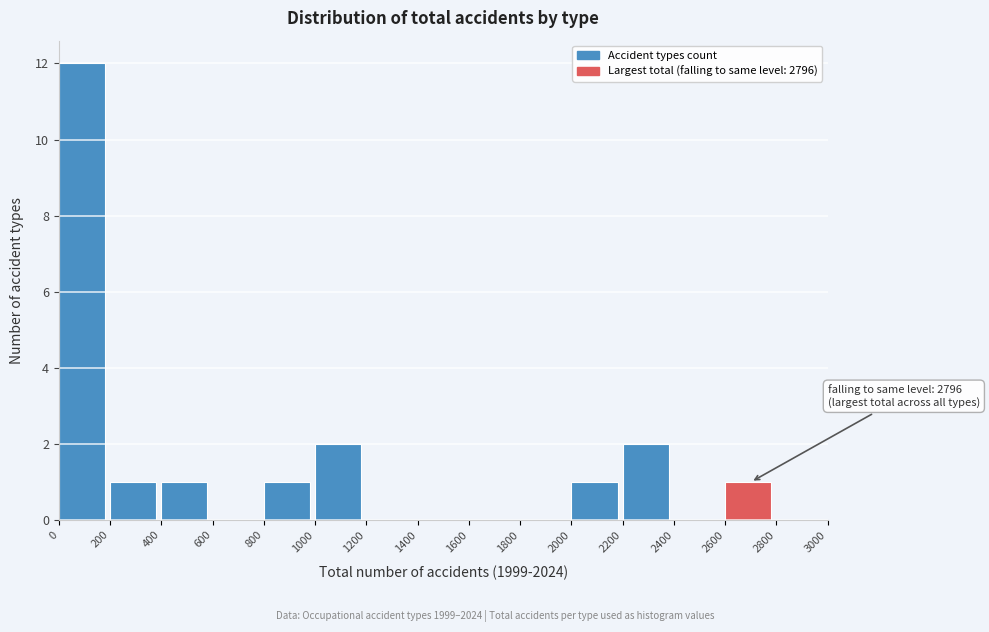

Over which range of the x-axis is the bar tallest?

0 to 200